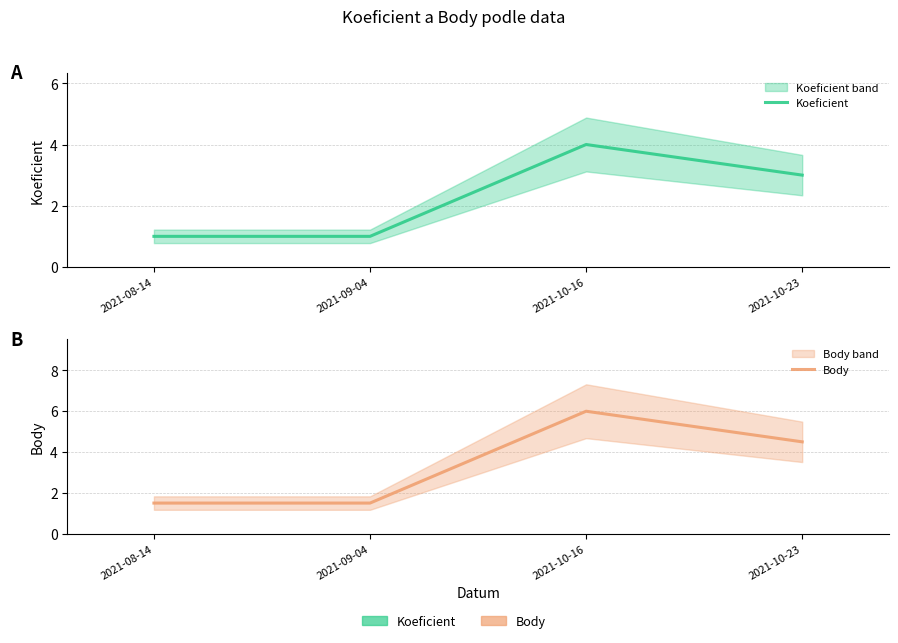

Which category has the highest value in the Body series?

2021-10-16